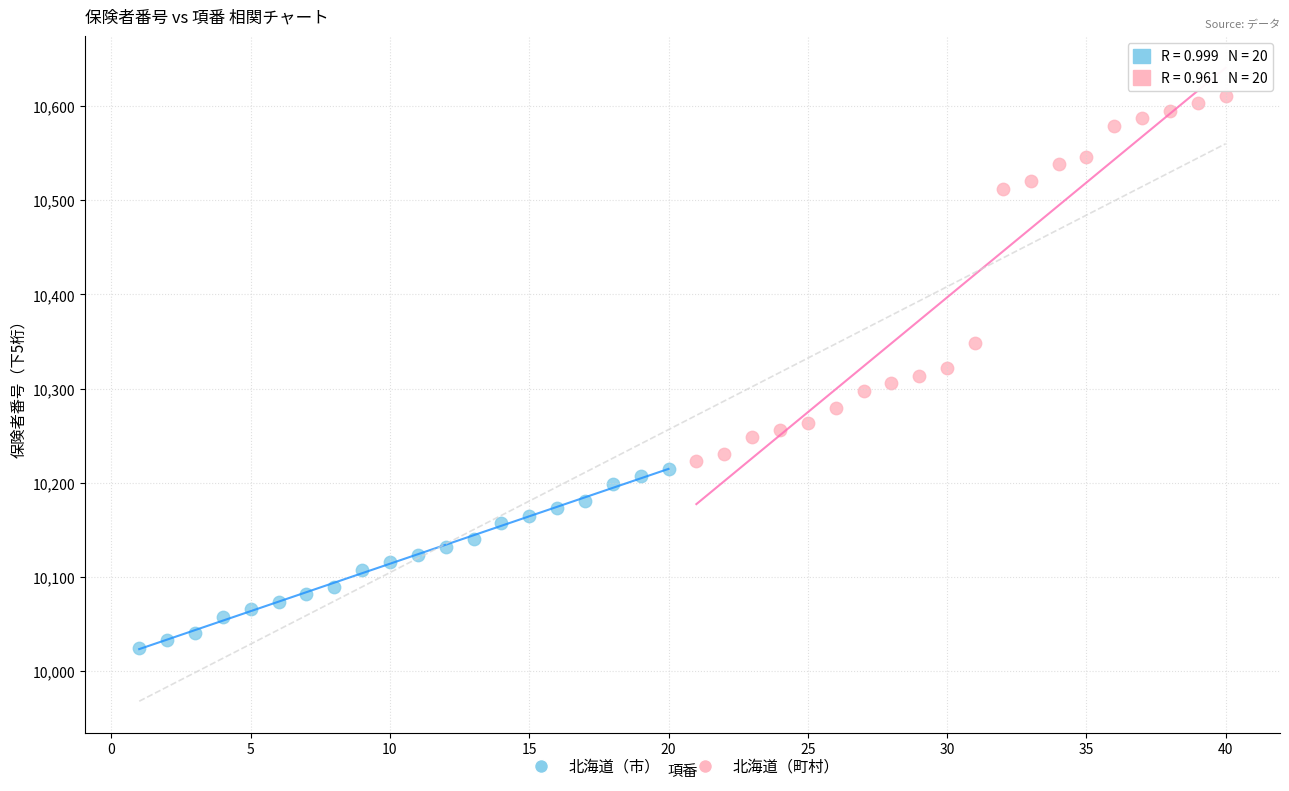

Which series has the largest Y range (max minus min)?

北海道（町村）